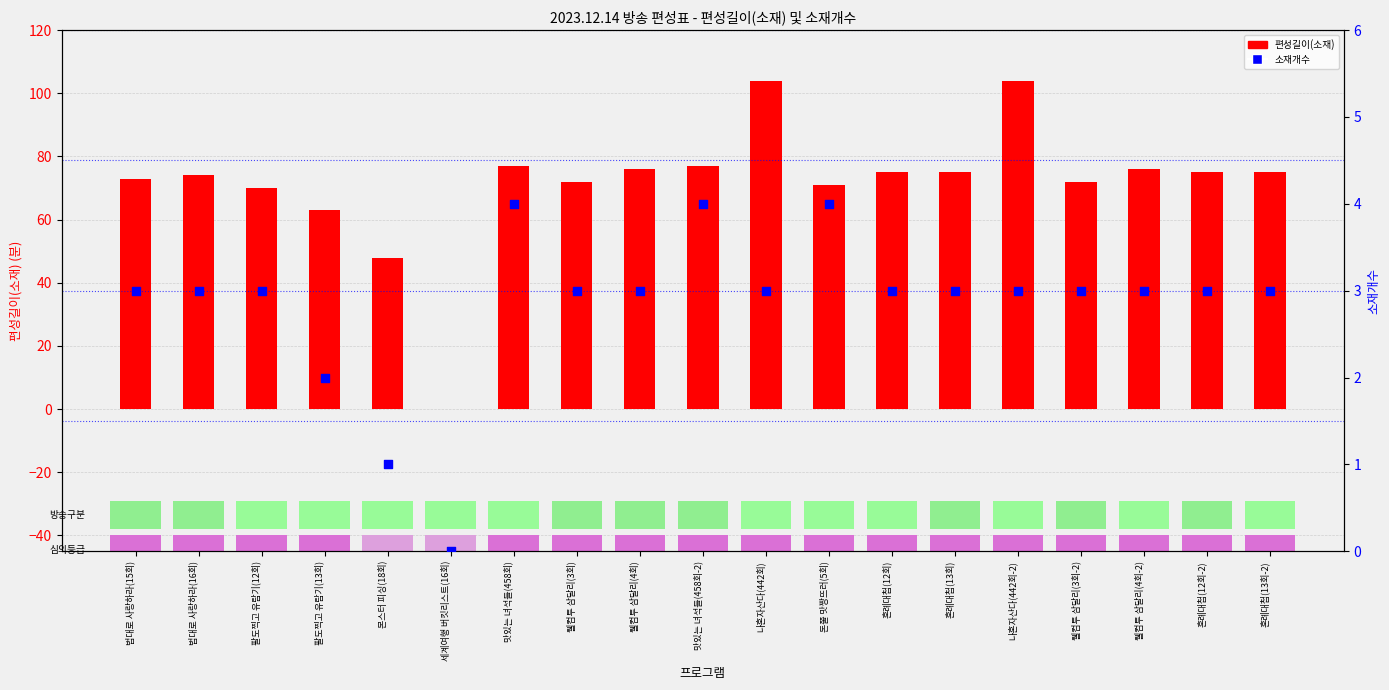

Which series has the largest Y range (max minus min)?

편성길이(소재)